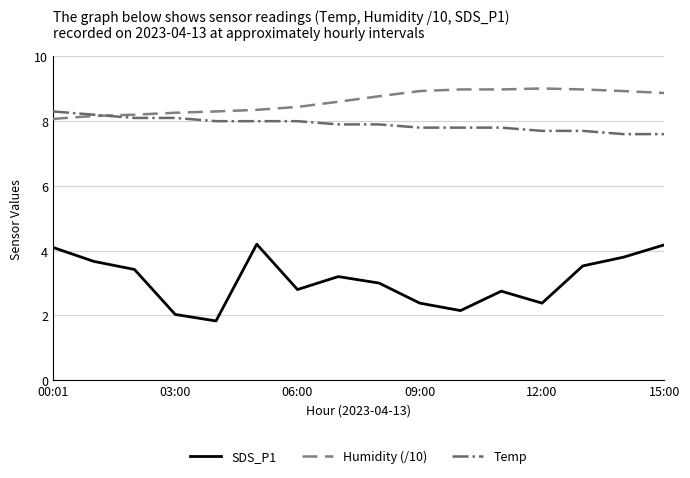

How many lines are shown in the chart?

3